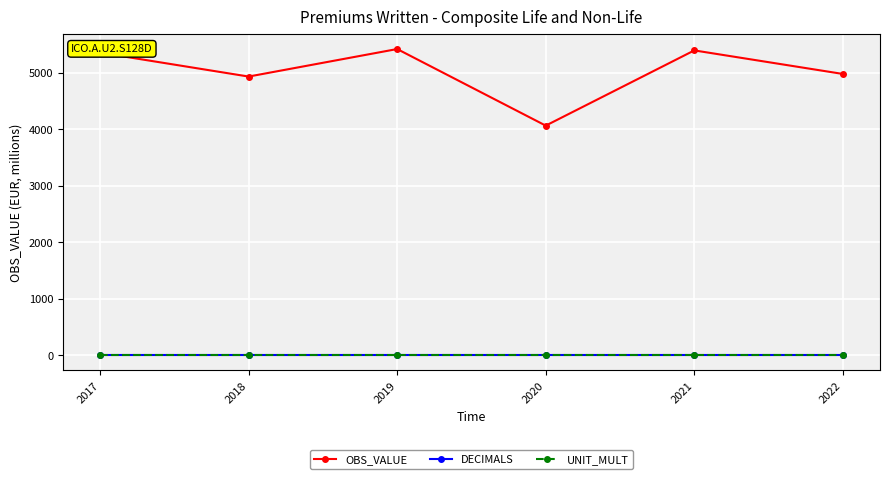

How many interior local valleys does the OBS_VALUE series have?

2